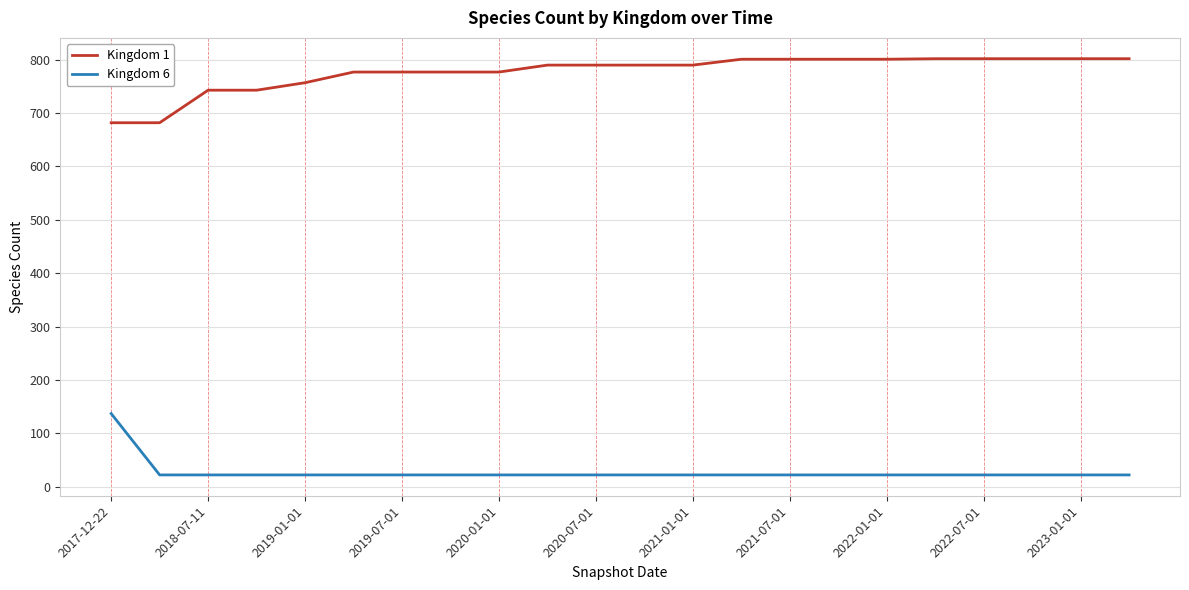

True or false: Kingdom 1 and Kingdom 6 intersect in this chart.

False